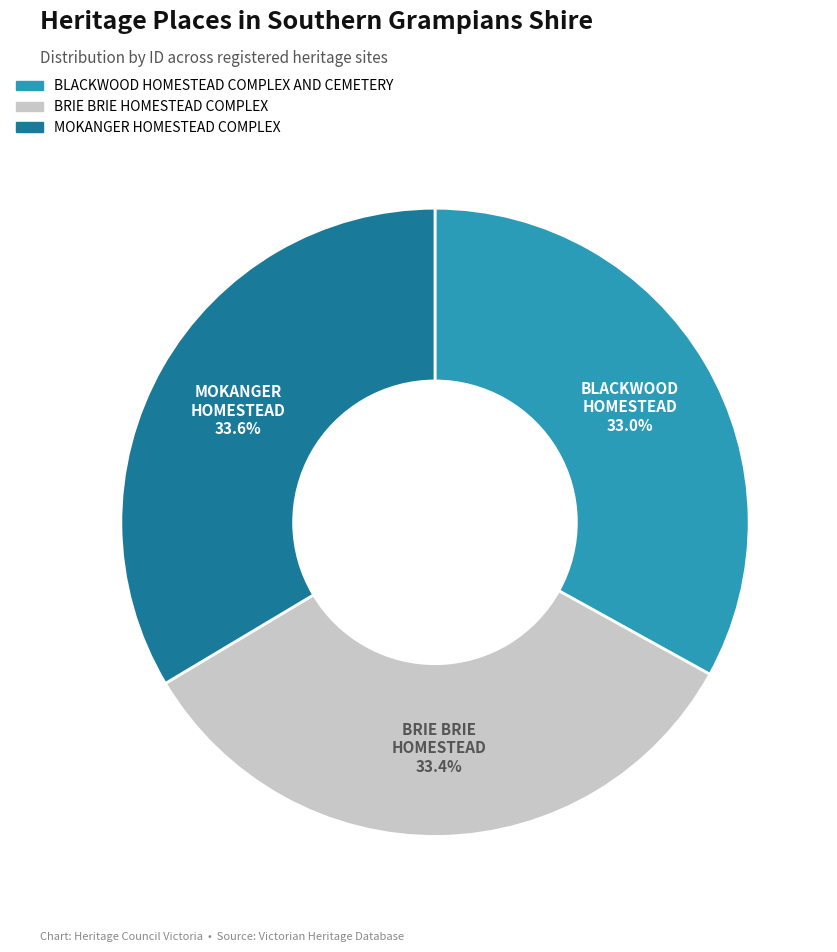

Approximately how many times larger is the value at MOKANGER HOMESTEAD COMPLEX compared to BLACKWOOD HOMESTEAD COMPLEX AND CEMETERY?

1.0